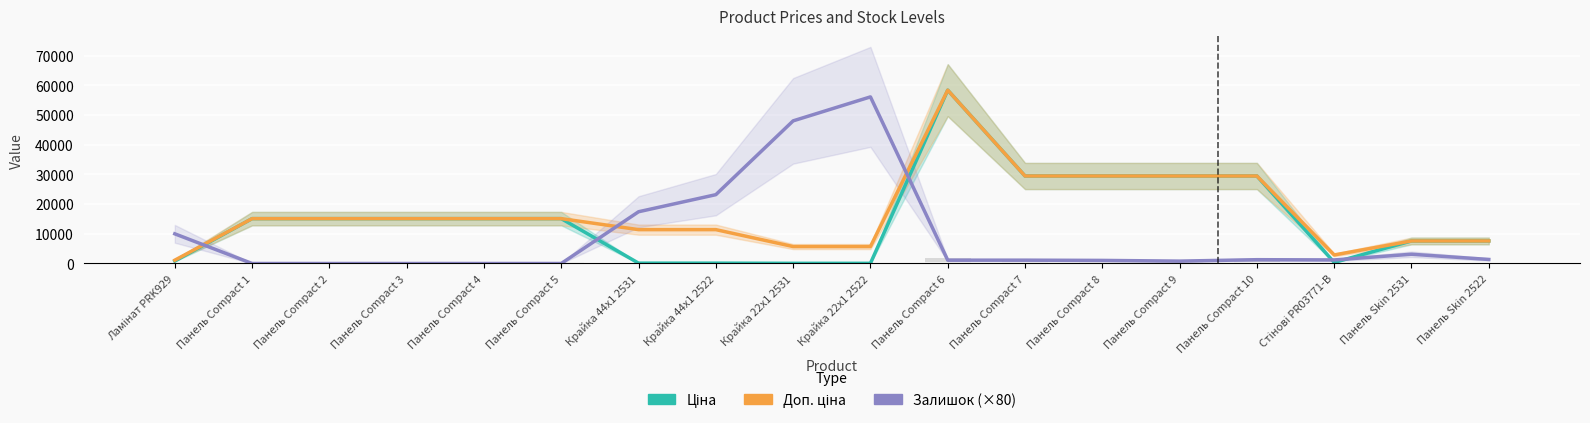

What is the average value of the Ціна series?

14928.1